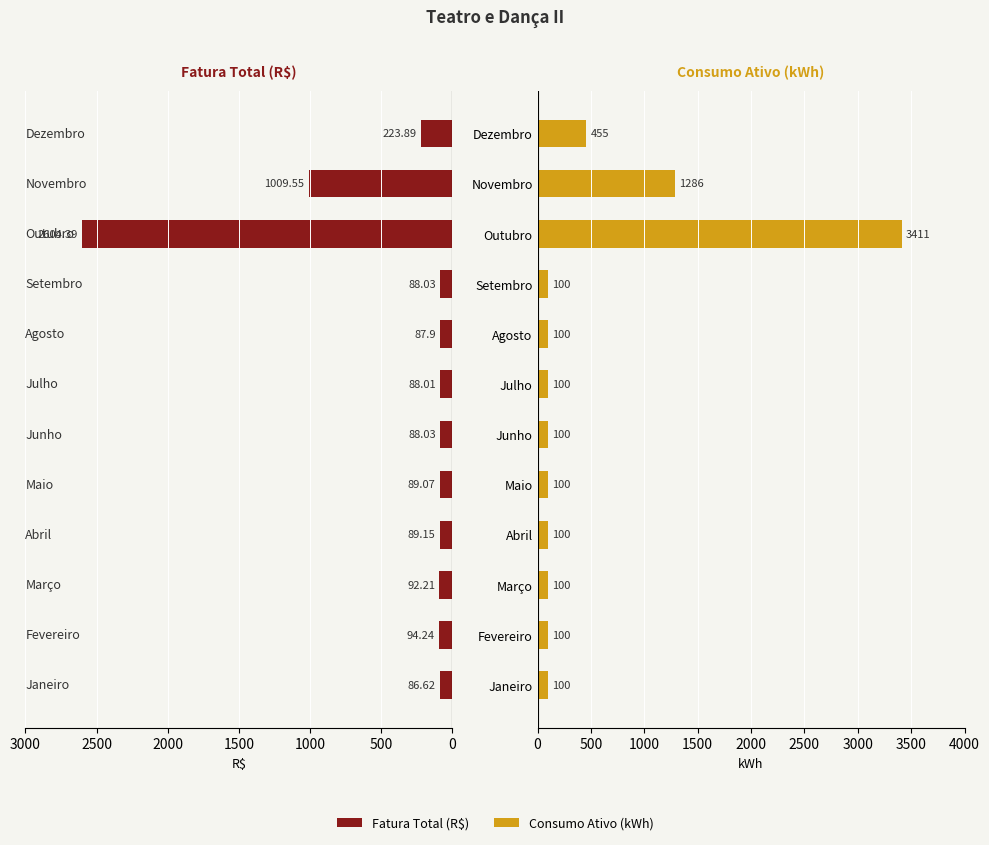

Which series has the widest spread of values?

Consumo Ativo (kWh)